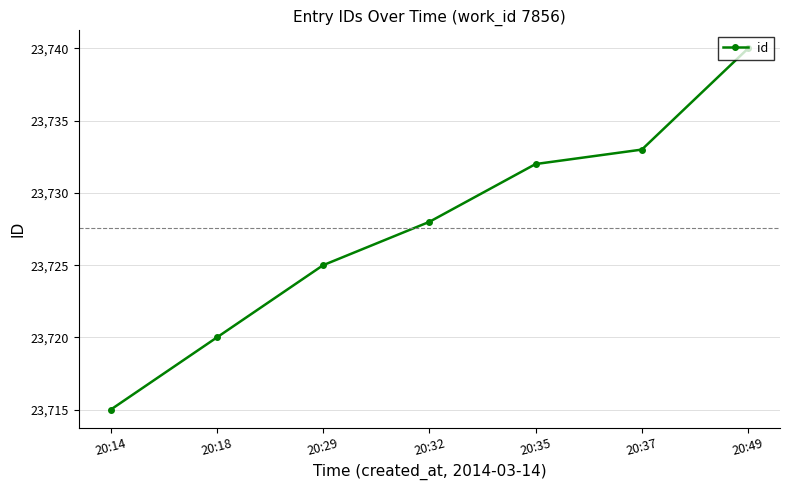

List the labels in order of value, smallest first.

20:14, 20:18, 20:29, 20:32, 20:35, 20:37, 20:49